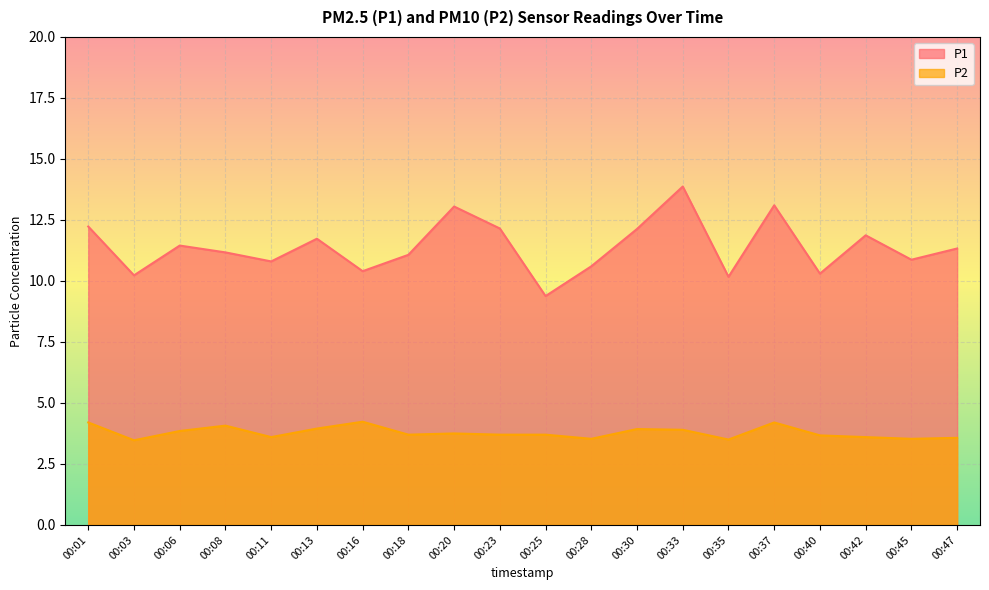

In P1, how many points are higher than both neighbors (excluding endpoints)?

6